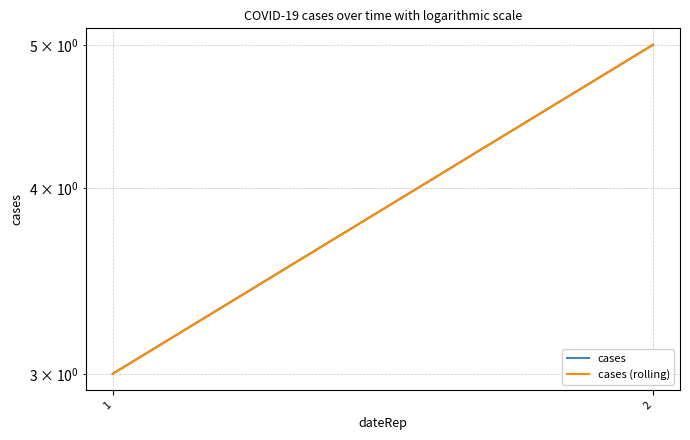

The cases series shows 2 at 2. True or false?

False